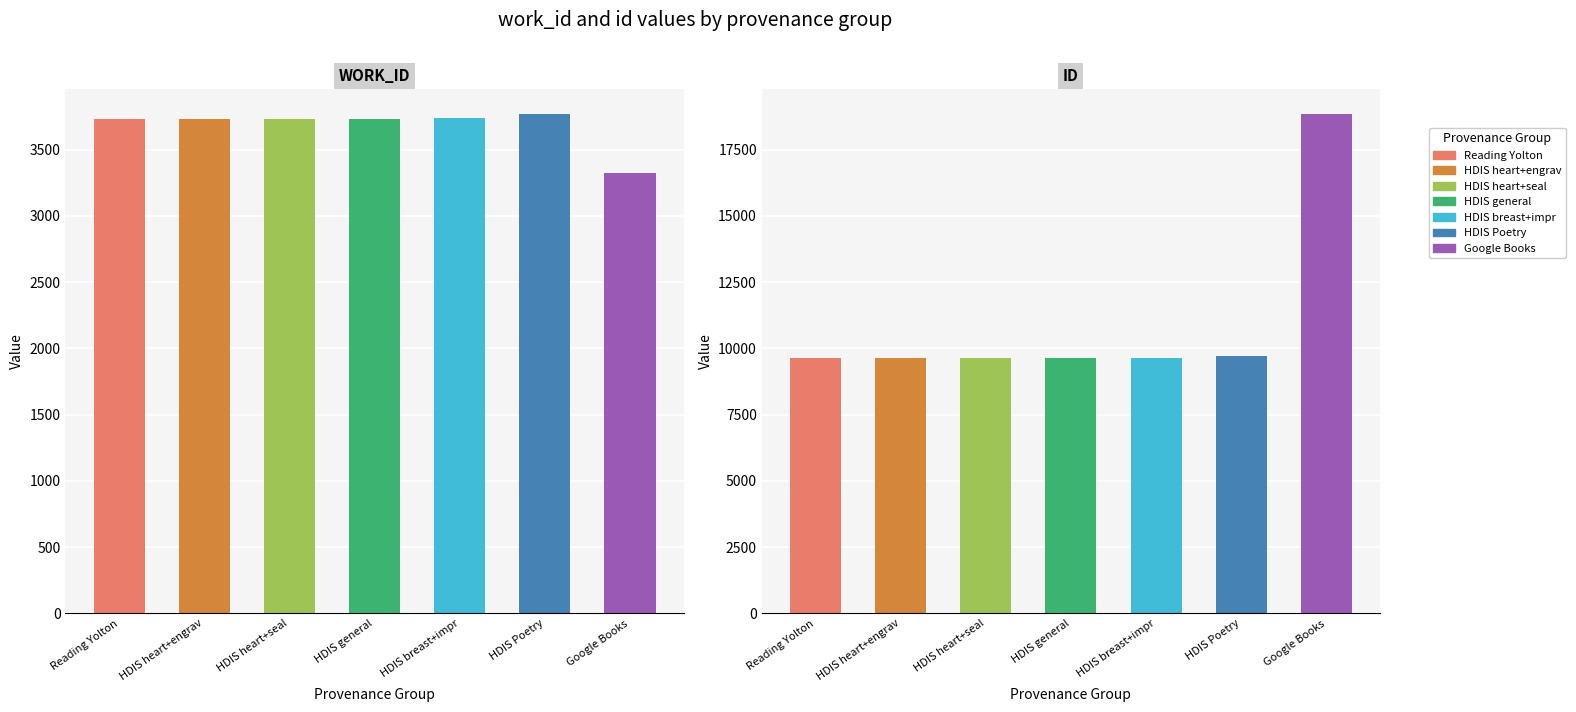

True or false: id has a value of 17226.9 at Reading Yolton.

False